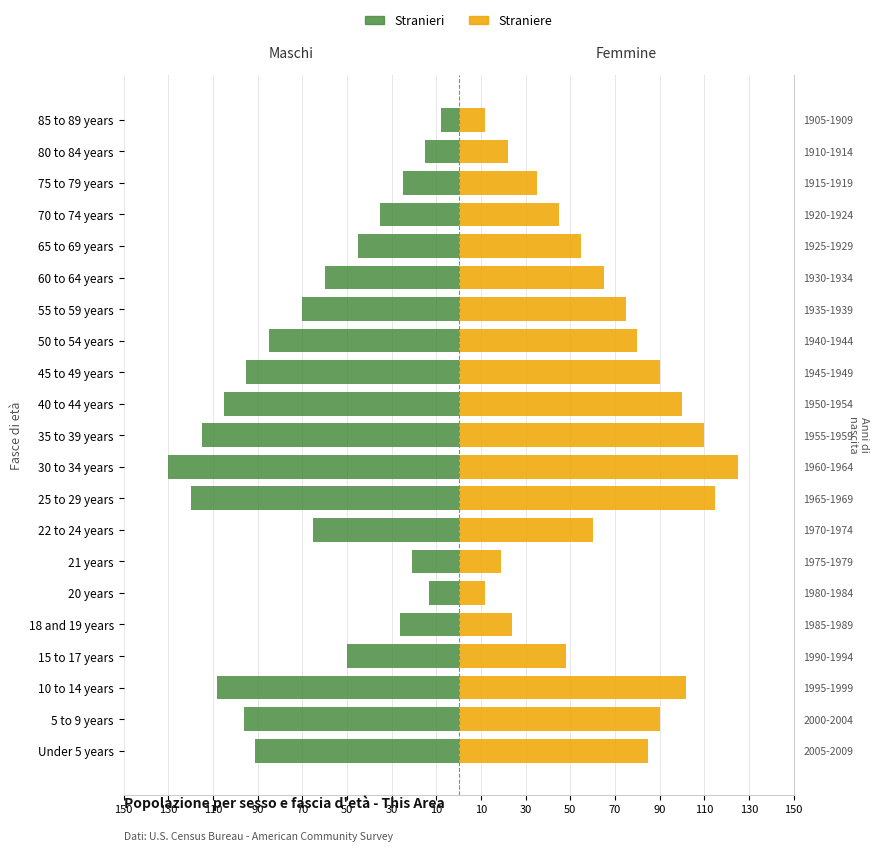

At how many categories does at least one series exceed -33?

21